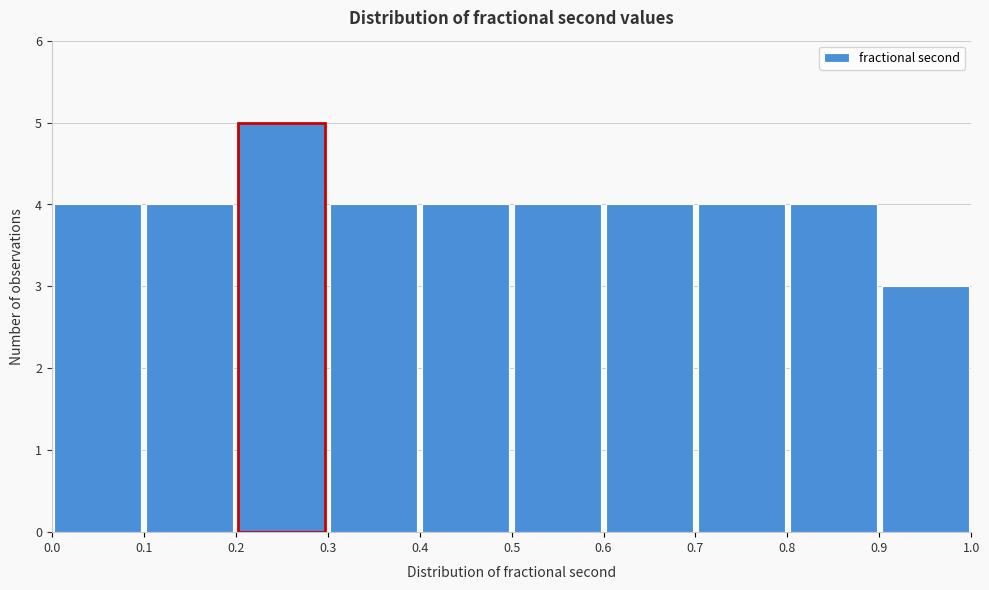

Reading left to right, transcribe this chart: for each bar, give the range it covers on the x-axis and its height. The values are not printed on the chart, so give them approximately, as read against the axis.

0.0 to 0.1: 4
0.1 to 0.2: 4
0.2 to 0.3: 5
0.3 to 0.4: 4
0.4 to 0.5: 4
0.5 to 0.6: 4
0.6 to 0.7: 4
0.7 to 0.8: 4
0.8 to 0.9: 4
0.9 to 1.0: 3